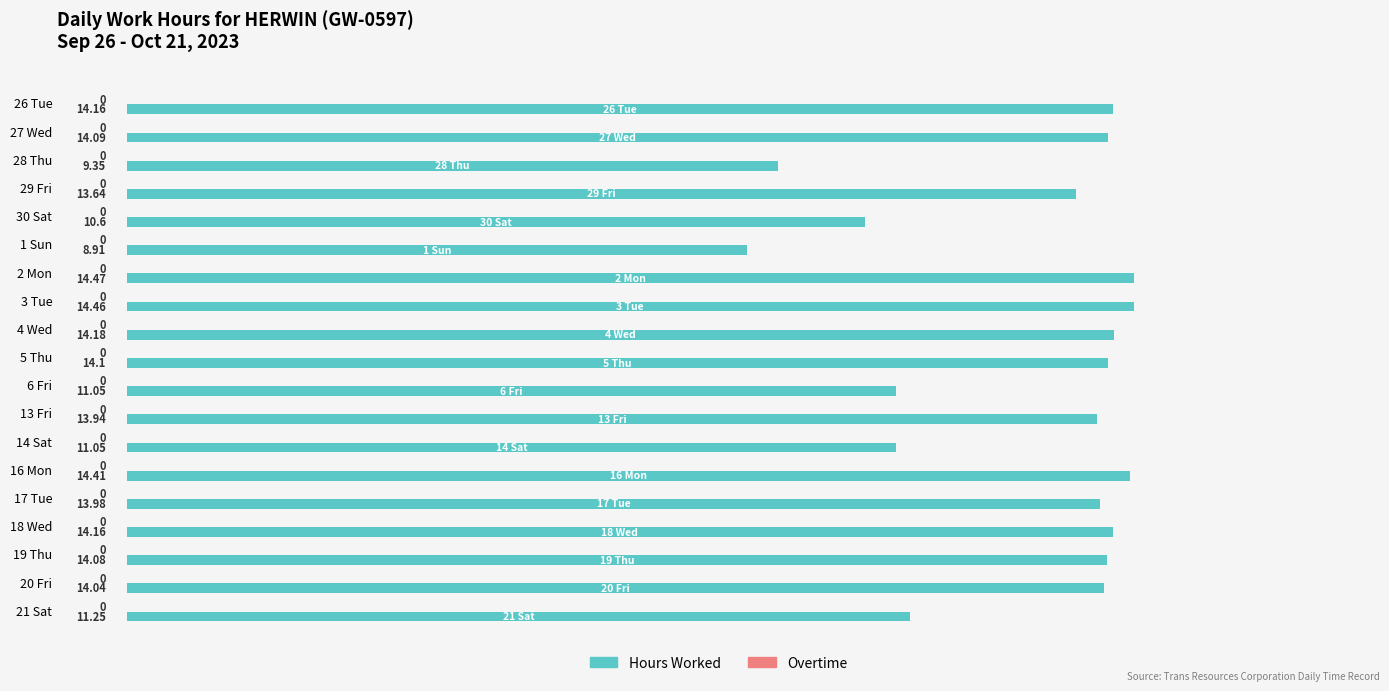

Which has a higher value, 27 Wed or 21 Sat?

27 Wed